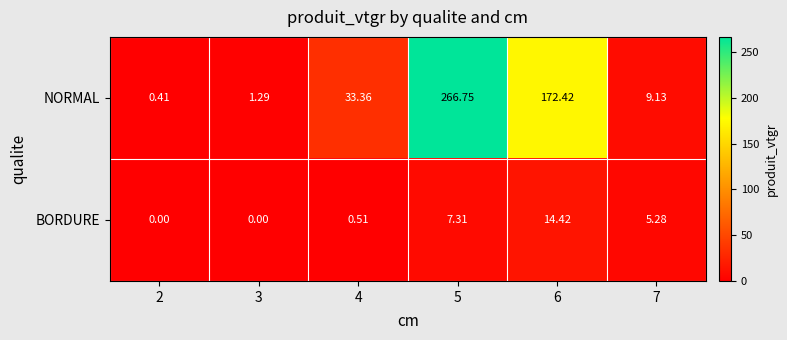

Which series has the largest range (max minus min)?

NORMAL